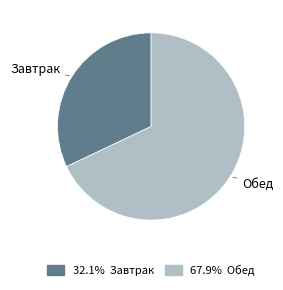

The Завтрак slice represents 38% of the pie. True or false?

False